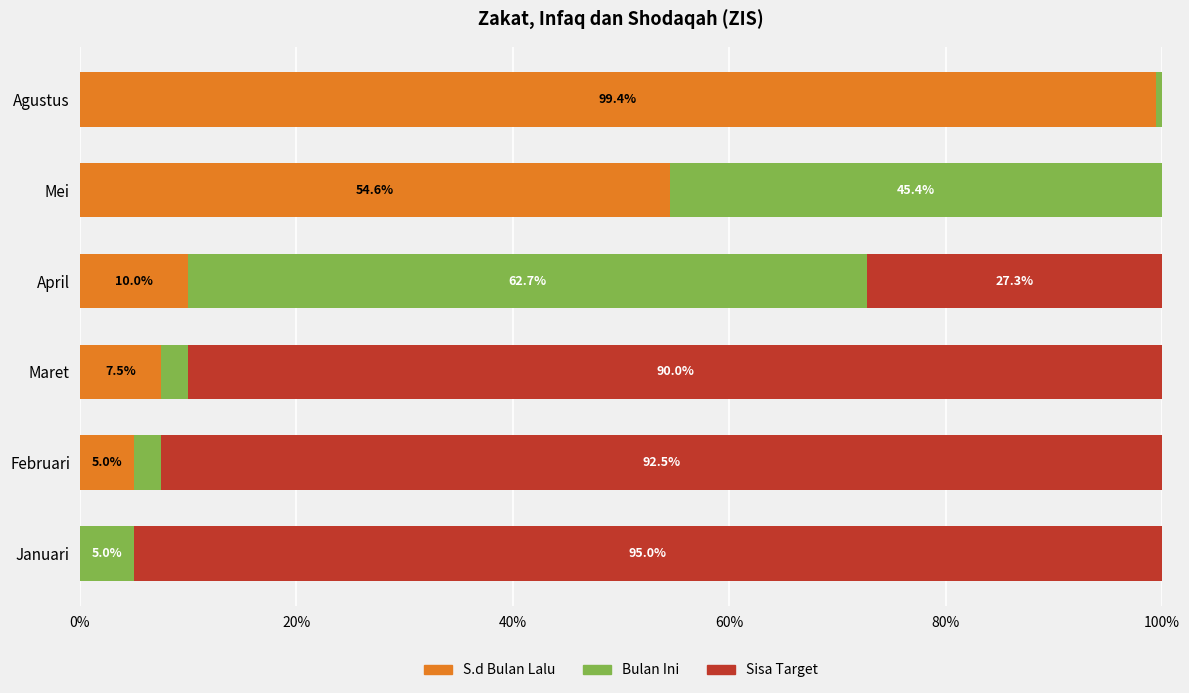

What are all the series names shown in the legend?

S.d Bulan Lalu, Bulan Ini, Sisa Target